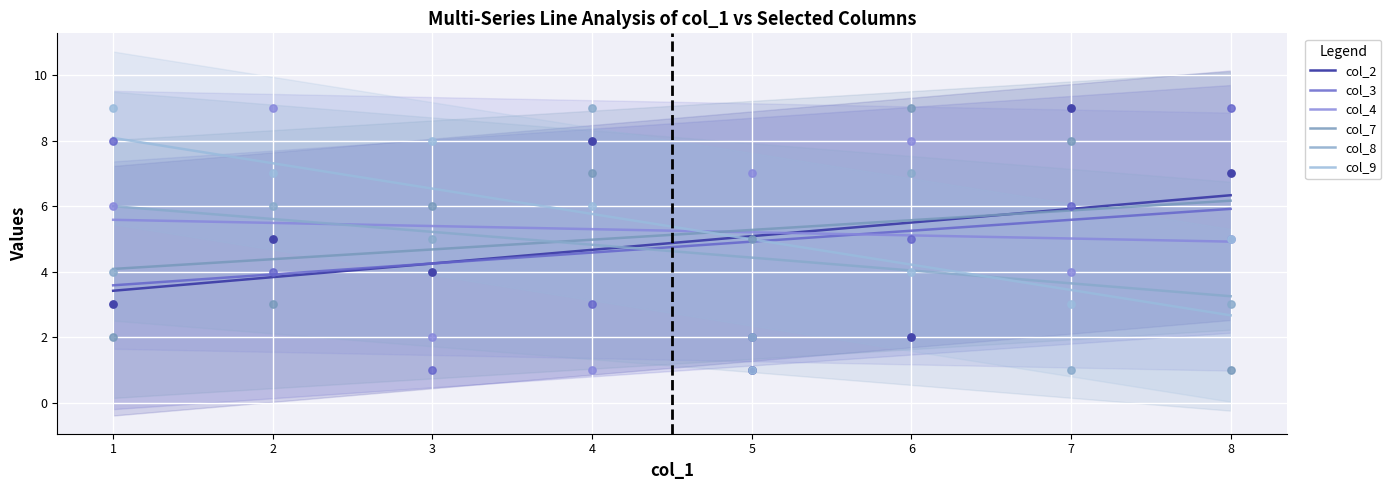

What is the total value across all series at 2?

34